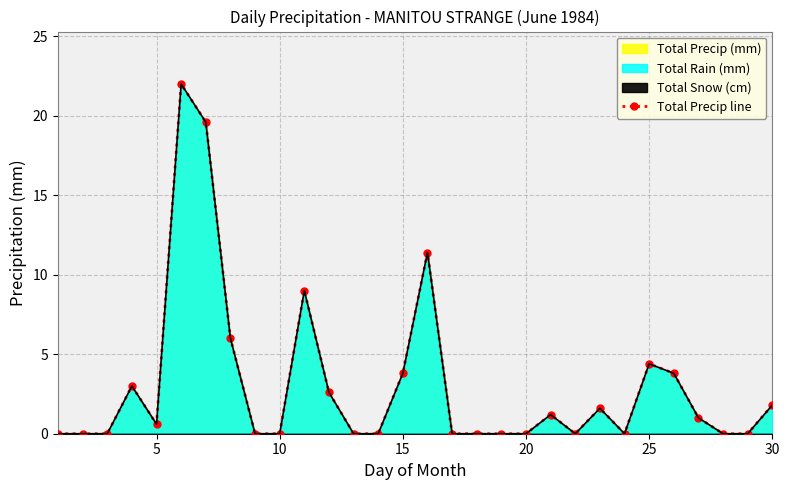

How many points are higher than both their immediate neighbors (excluding endpoints)?

7